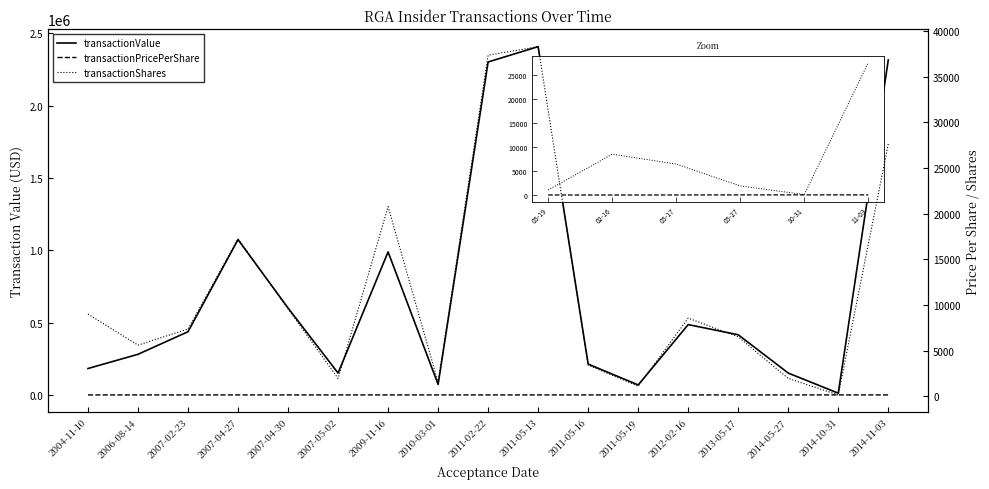

True or false: transactionValue and transactionPricePerShare intersect in this chart.

False